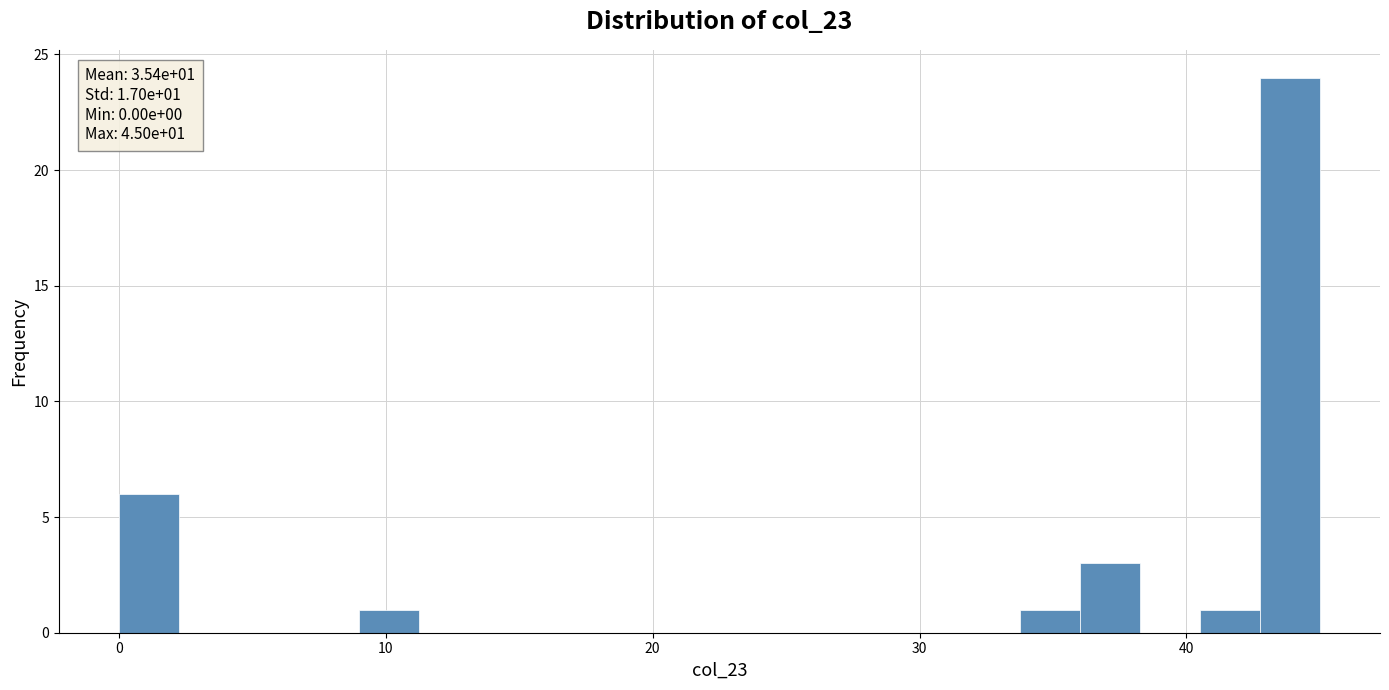

Read against the x-axis, roughly where is the centre of the tallest bar?

44